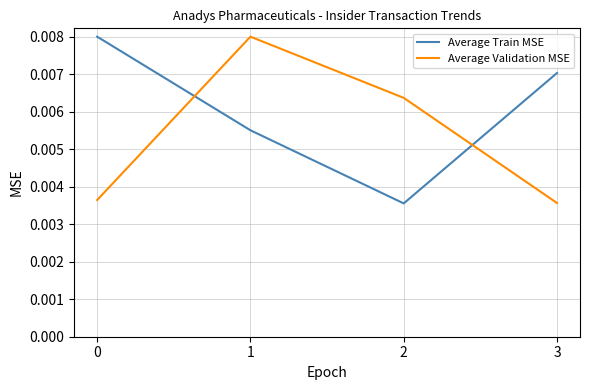

In Average Train MSE, how many points are lower than both neighbors (excluding endpoints)?

1